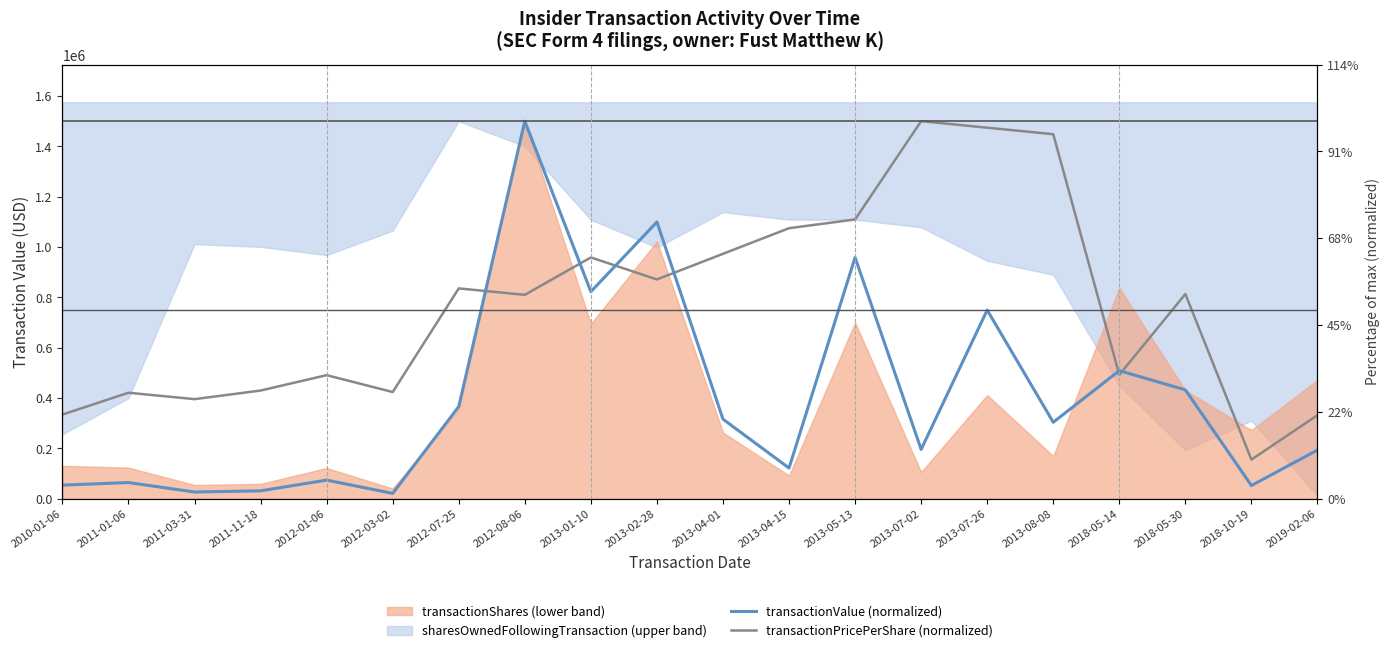

After their last crossing, which series has the higher values: transactionPricePerShare (normalized) or transactionValue (normalized, median-style)?

transactionPricePerShare (normalized)